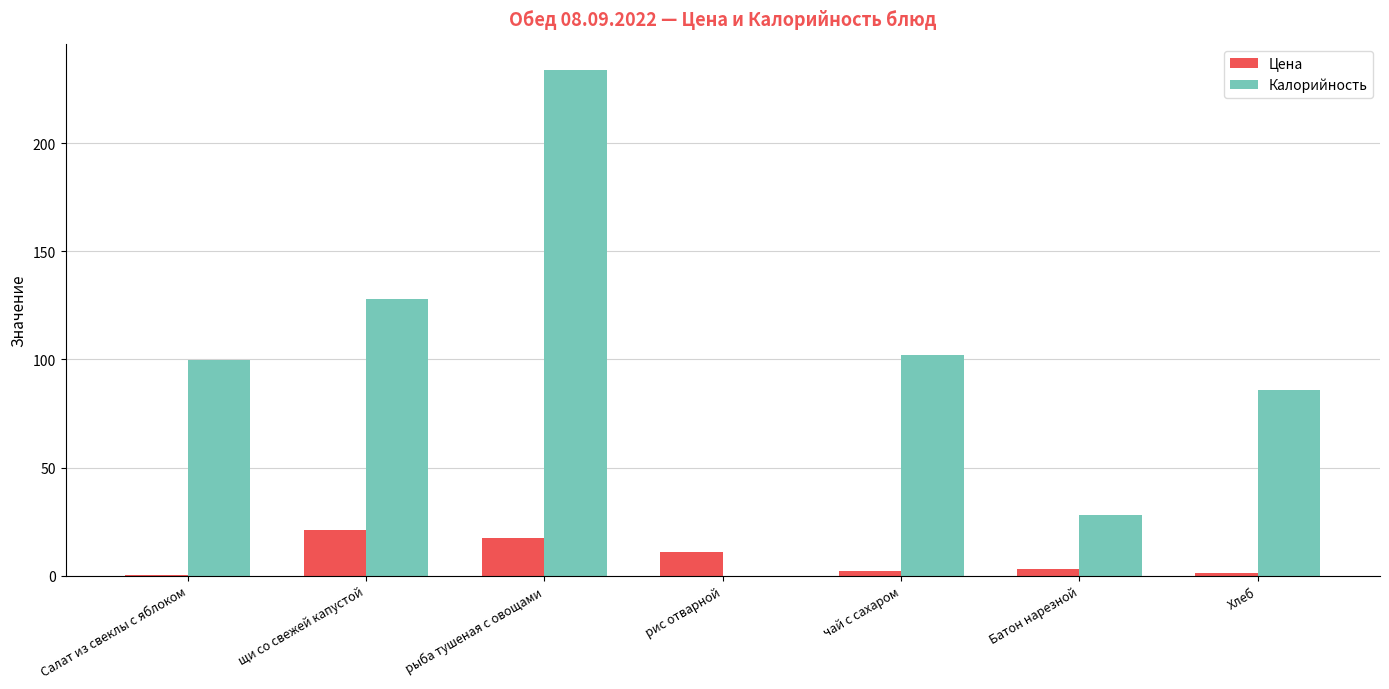

The value of Калорийность at Салат из свеклы с яблоком is 99.8. True or false?

True